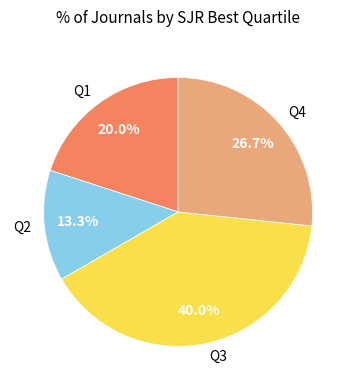

Which slice is the smallest?

Q2